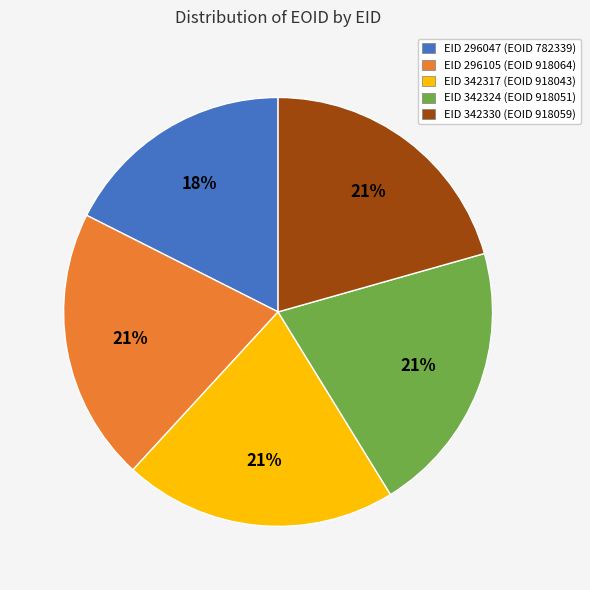

Count the number of slices in the pie.

5